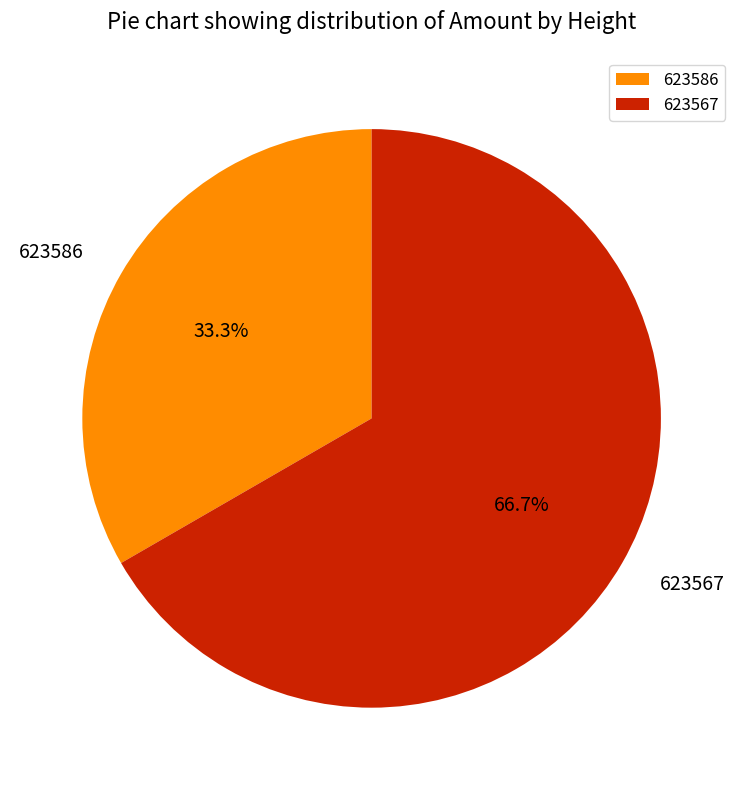

Which slice is the smallest?

623586